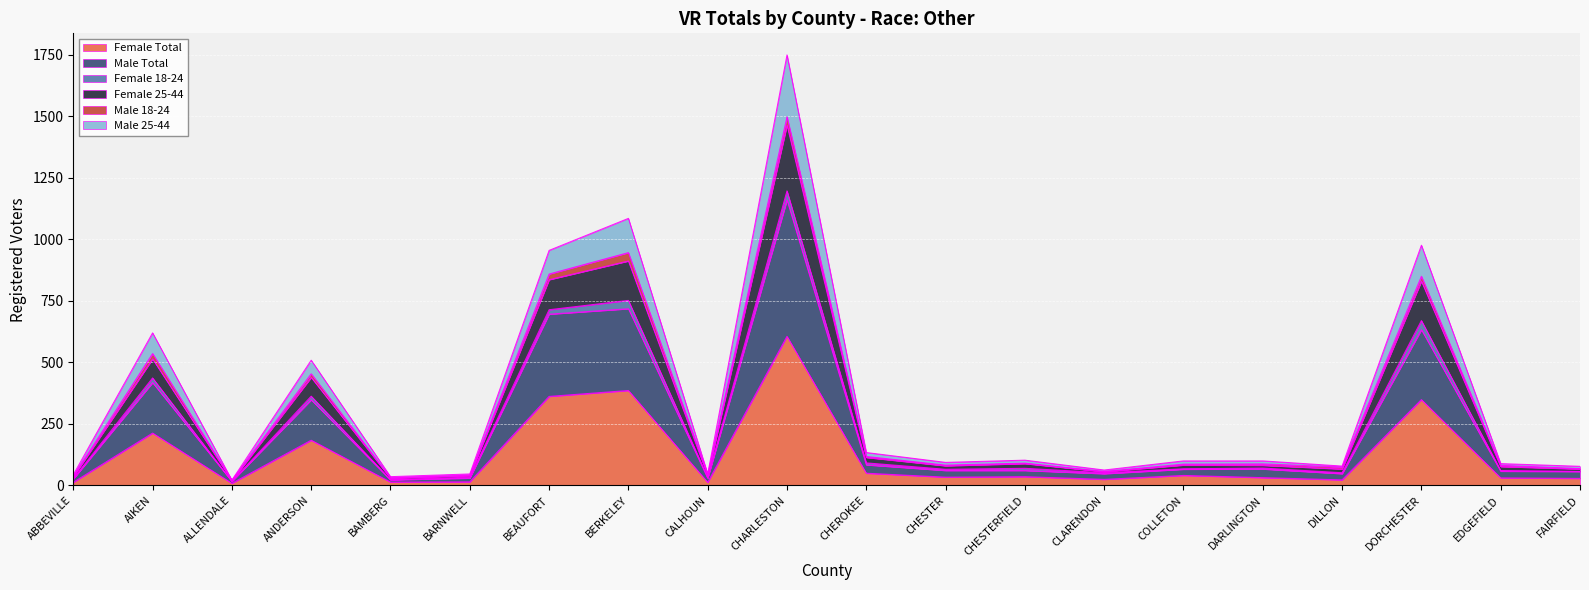

The Female 25-44 series shows 57 at BAMBERG. True or false?

False